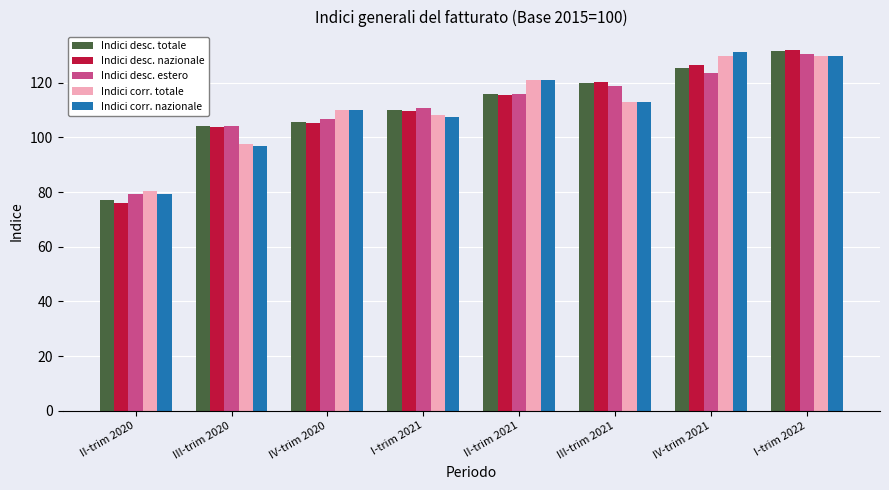

What is the difference between the maximum and second lowest values in the Indici desc. nazionale series?

28.2